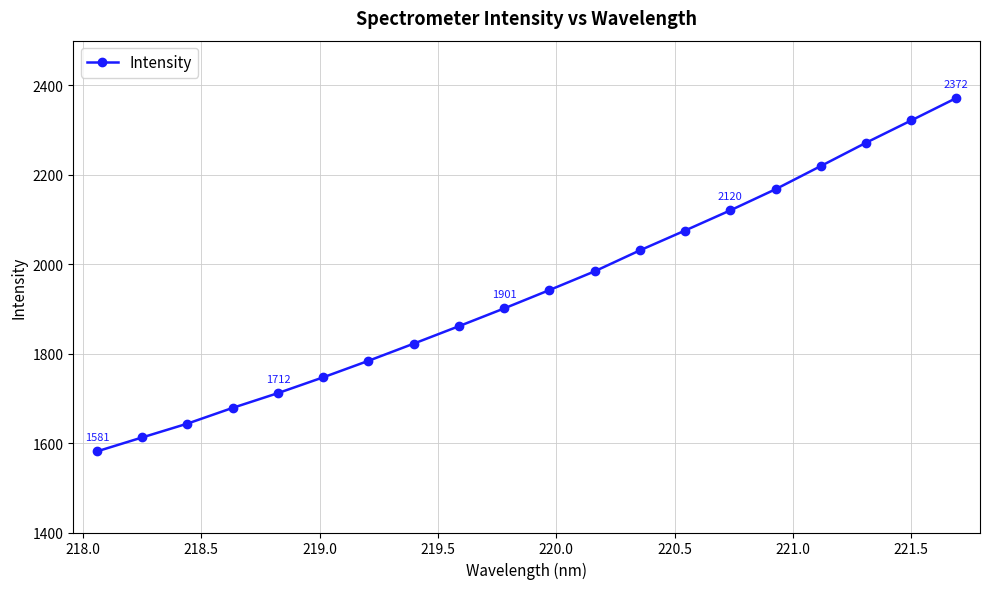

Reading right to left, extract all data points from this chart.

2371.7	2321.5	2271.6	2219.5	2167.7	2120.5	2075.4	2031.0	1984.1	1942.2	1901.2	1861.4	1822.4	1784.0	1747.1	1711.8	1678.8	1643.5	1612.6	1581.4